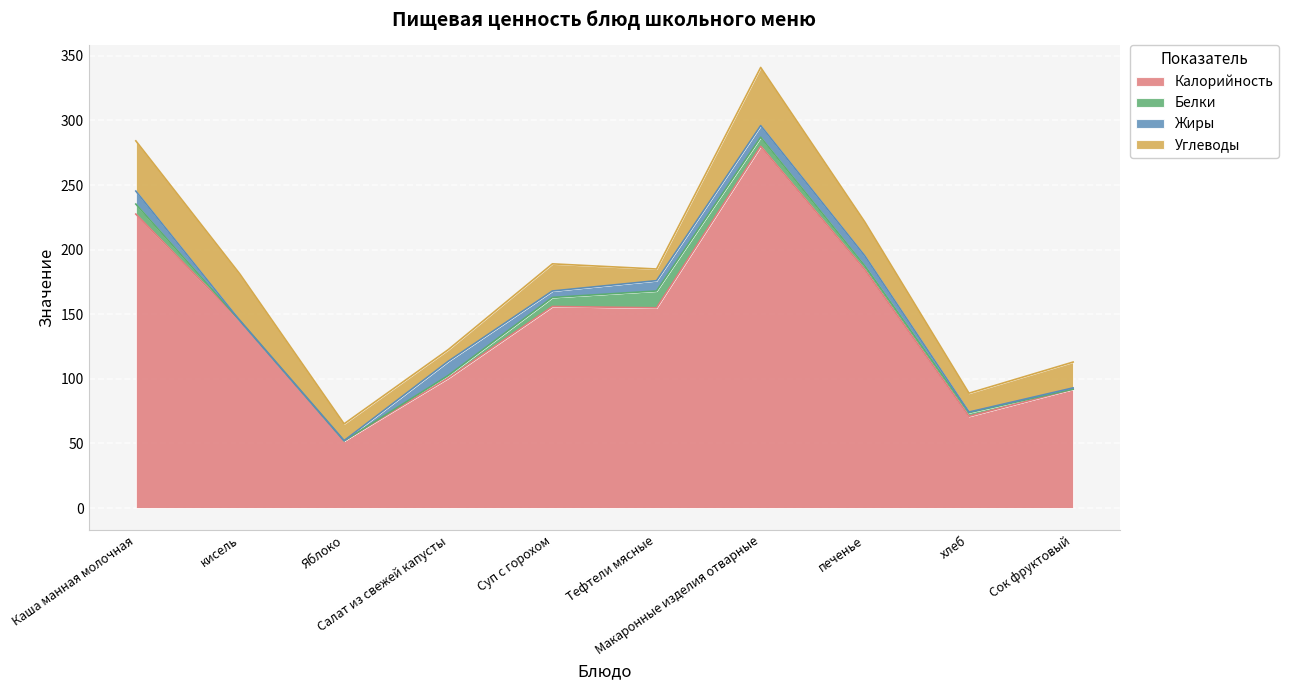

Which series changed the most between кисель and Сок фруктовый?

Калорийность